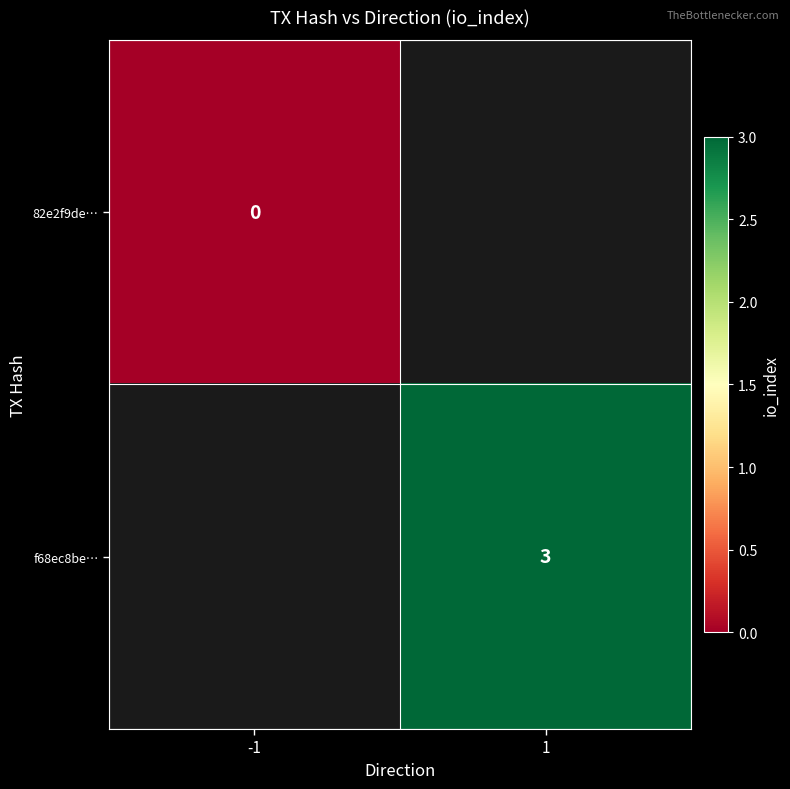

True or false: f68ec8be… has a value of 1 at 1.

False